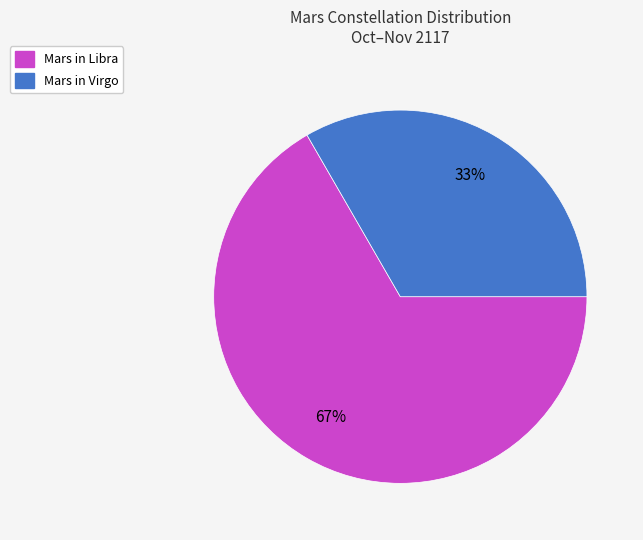

To the nearest percent, what is the average slice percentage?

50%